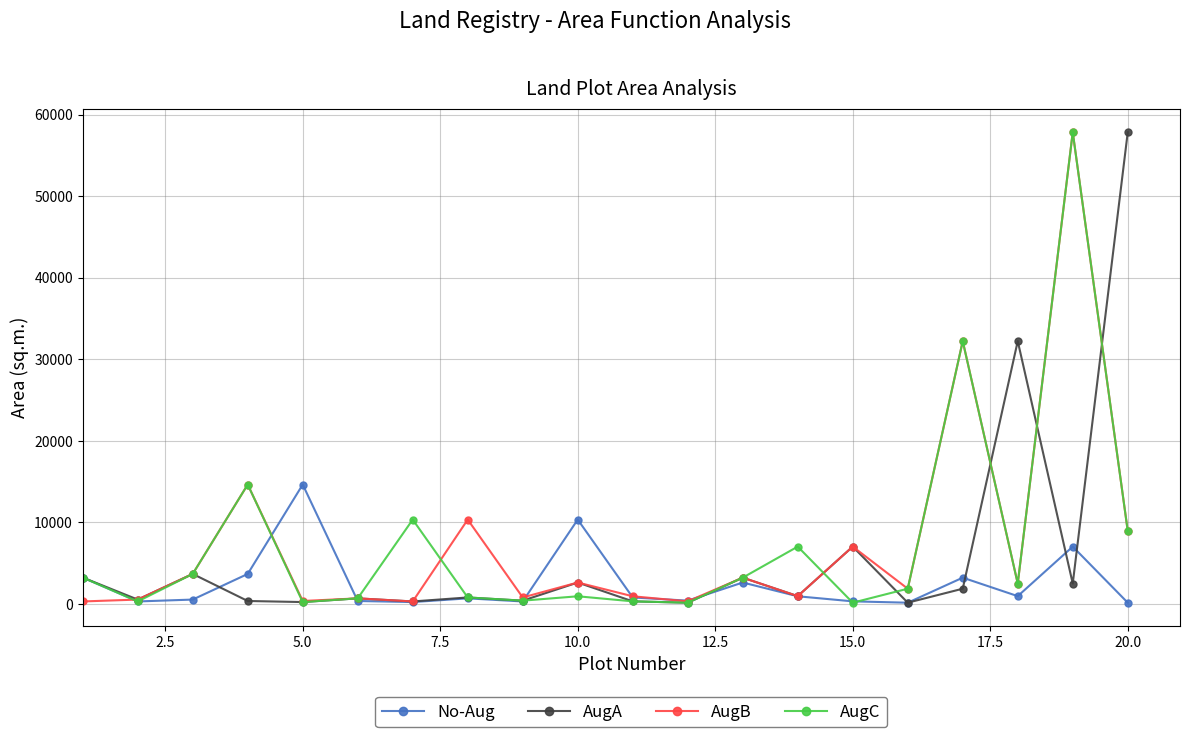

What is the maximum value shown in the chart?

57845